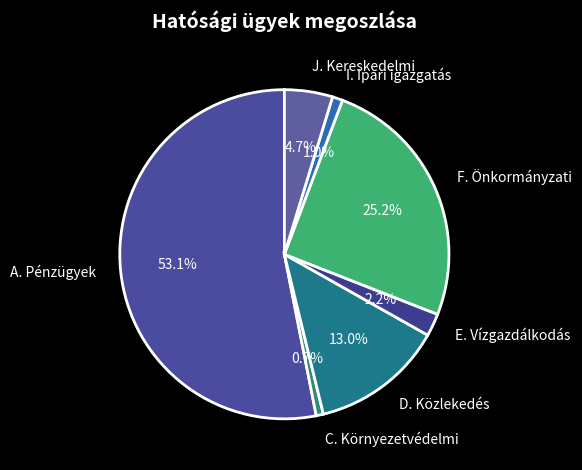

To the nearest percent, what is the difference between the A. Pénzügyek and C. Környezetvédelmi slice percentages?

52%